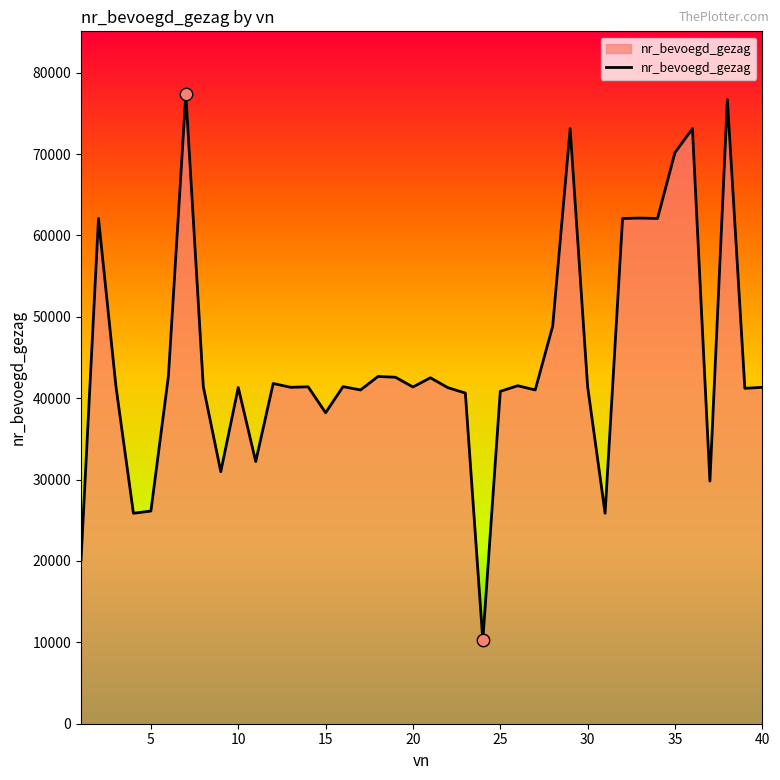

What is the minimum value shown in the chart?

10249